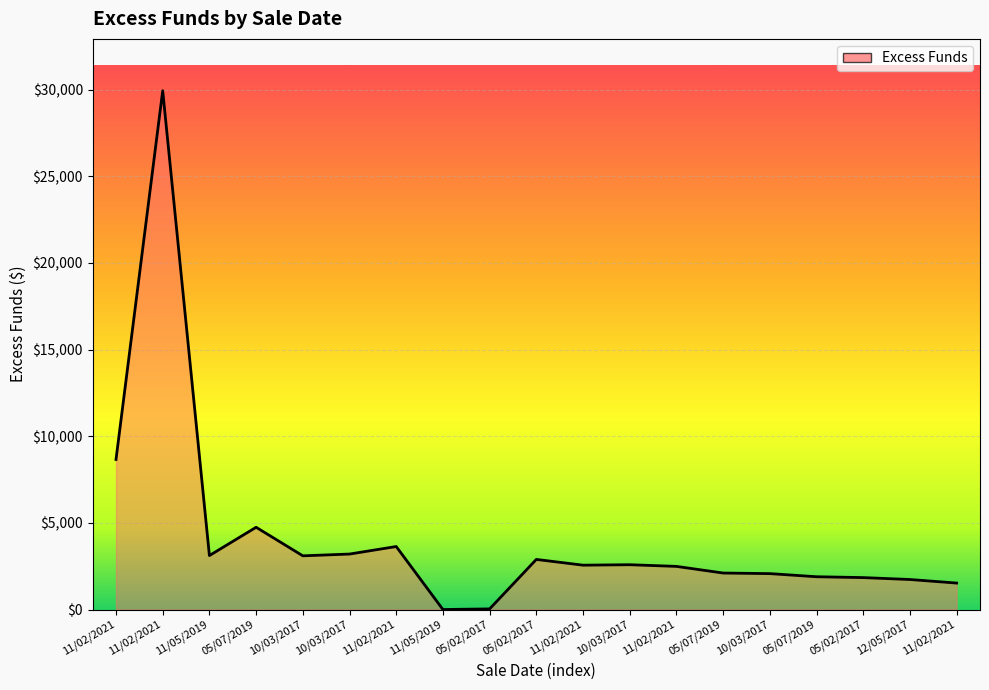

At which label is the value closest to 14964?

11/02/2021